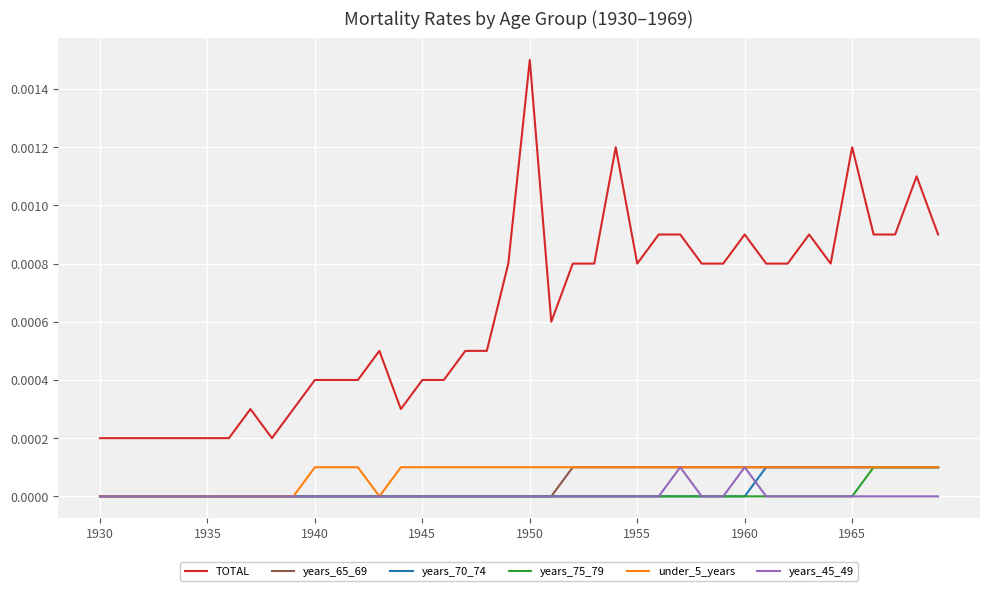

Which series has the largest total across all categories?

TOTAL